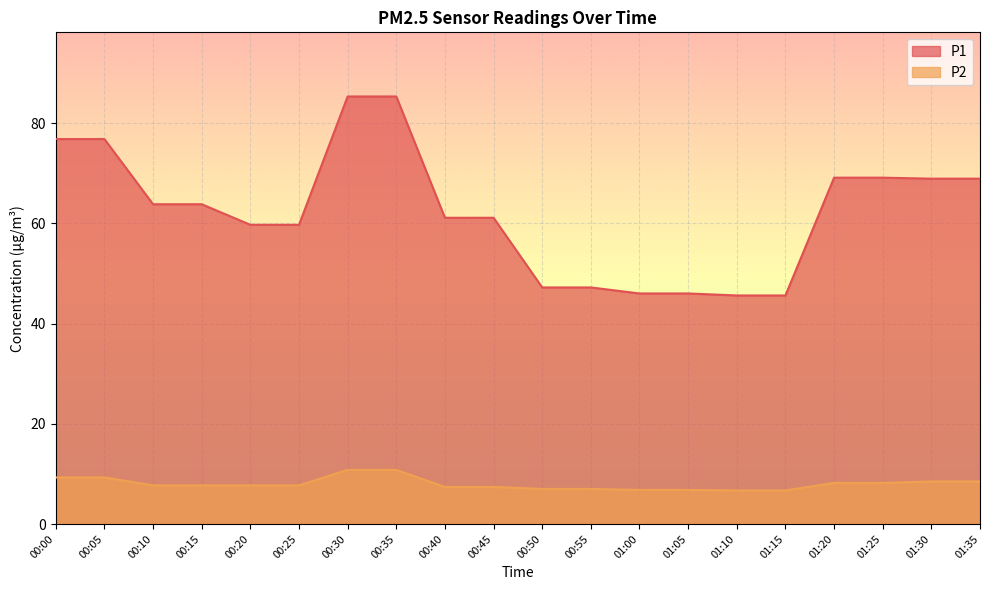

Which series has the largest range (max minus min)?

P1